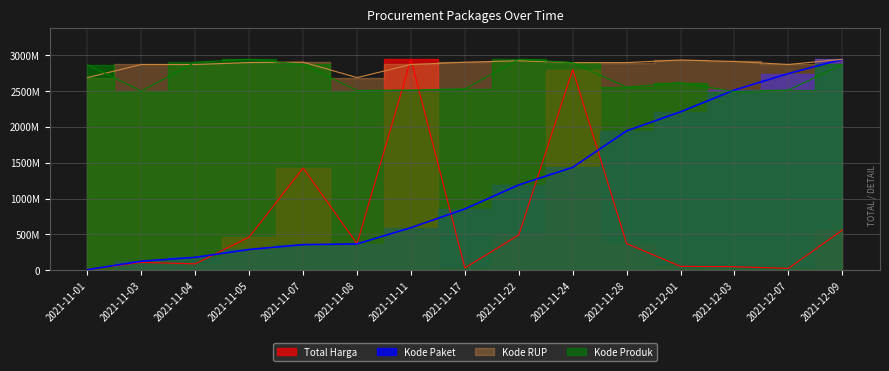

What is the difference between the highest and lowest values at 2021-12-09?

2378992240.0